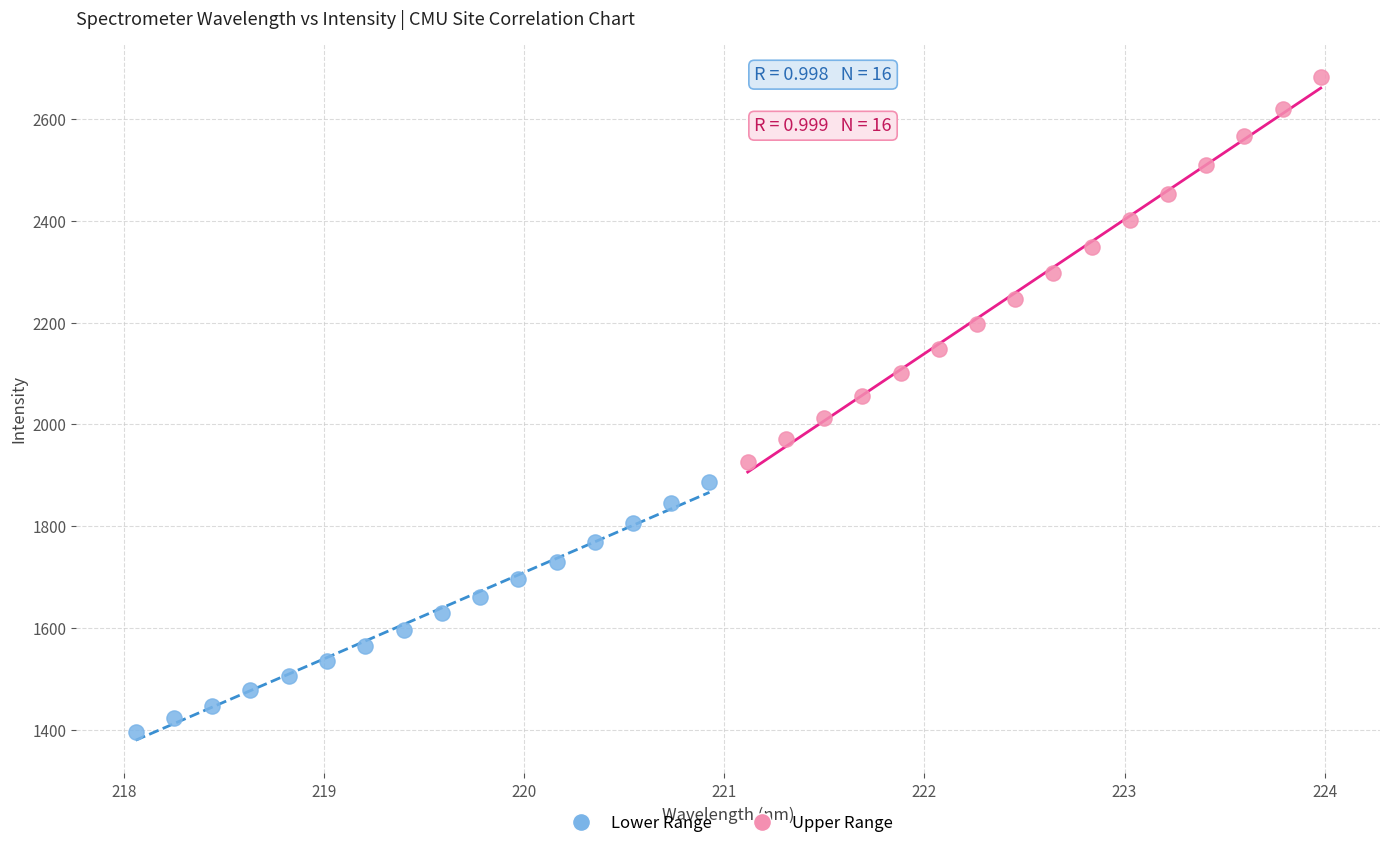

Which series reaches the minimum Y coordinate?

Lower Range